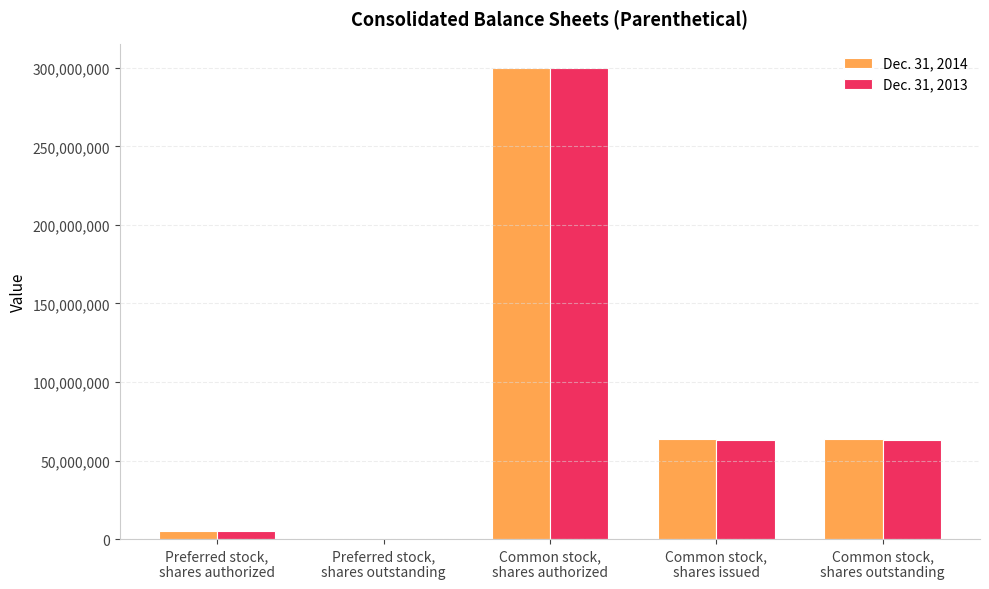

Reading left to right, transcribe all the data shown in this chart.

Dec. 31, 2014: Preferred stock,
shares authorized=5000000	Preferred stock,
shares outstanding=0	Common stock,
shares authorized=300000000	Common stock,
shares issued=63826685	Common stock,
shares outstanding=63826685
Dec. 31, 2013: Preferred stock,
shares authorized=5000000	Preferred stock,
shares outstanding=0	Common stock,
shares authorized=300000000	Common stock,
shares issued=62937966	Common stock,
shares outstanding=62937966